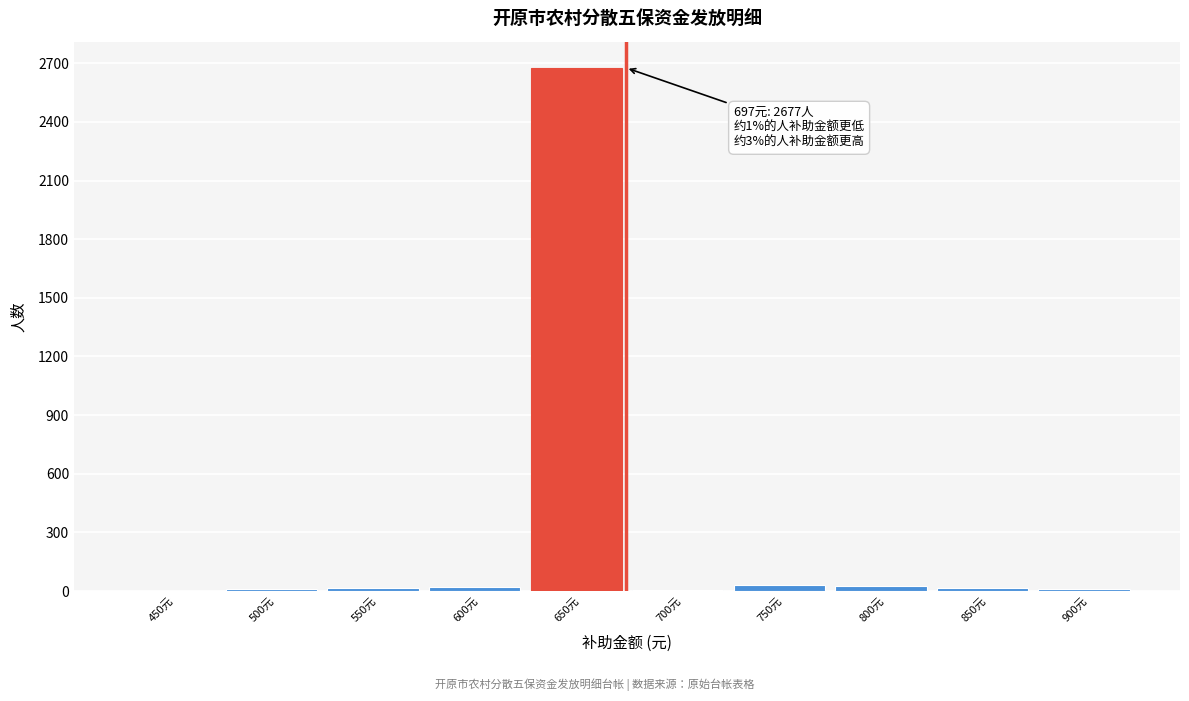

What is the greatest value displayed?

2677